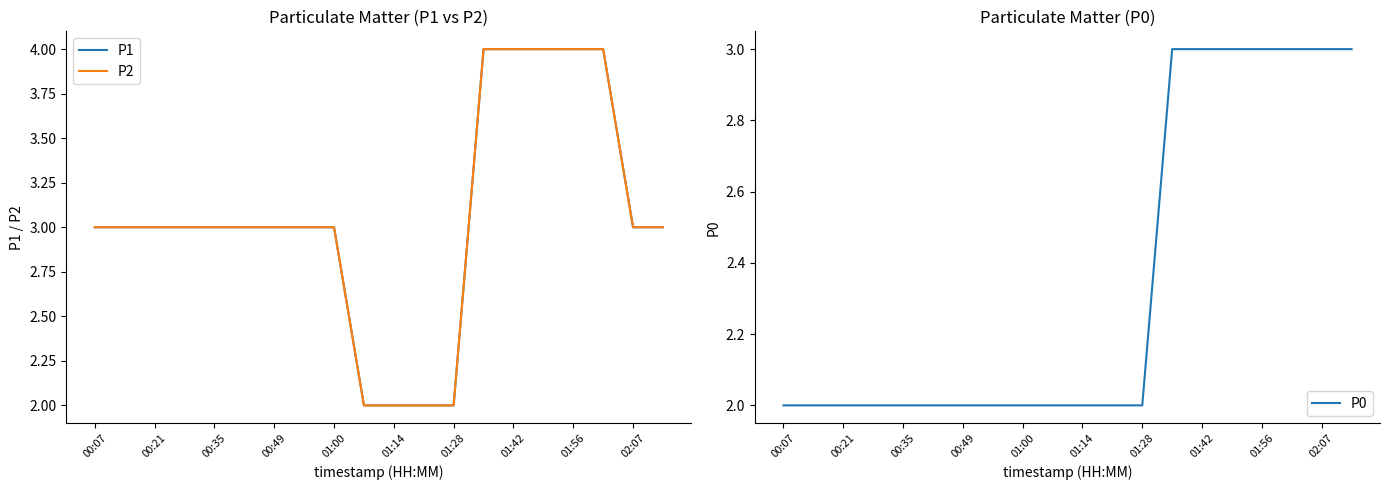

How many values in the P2 series are below 3?

4